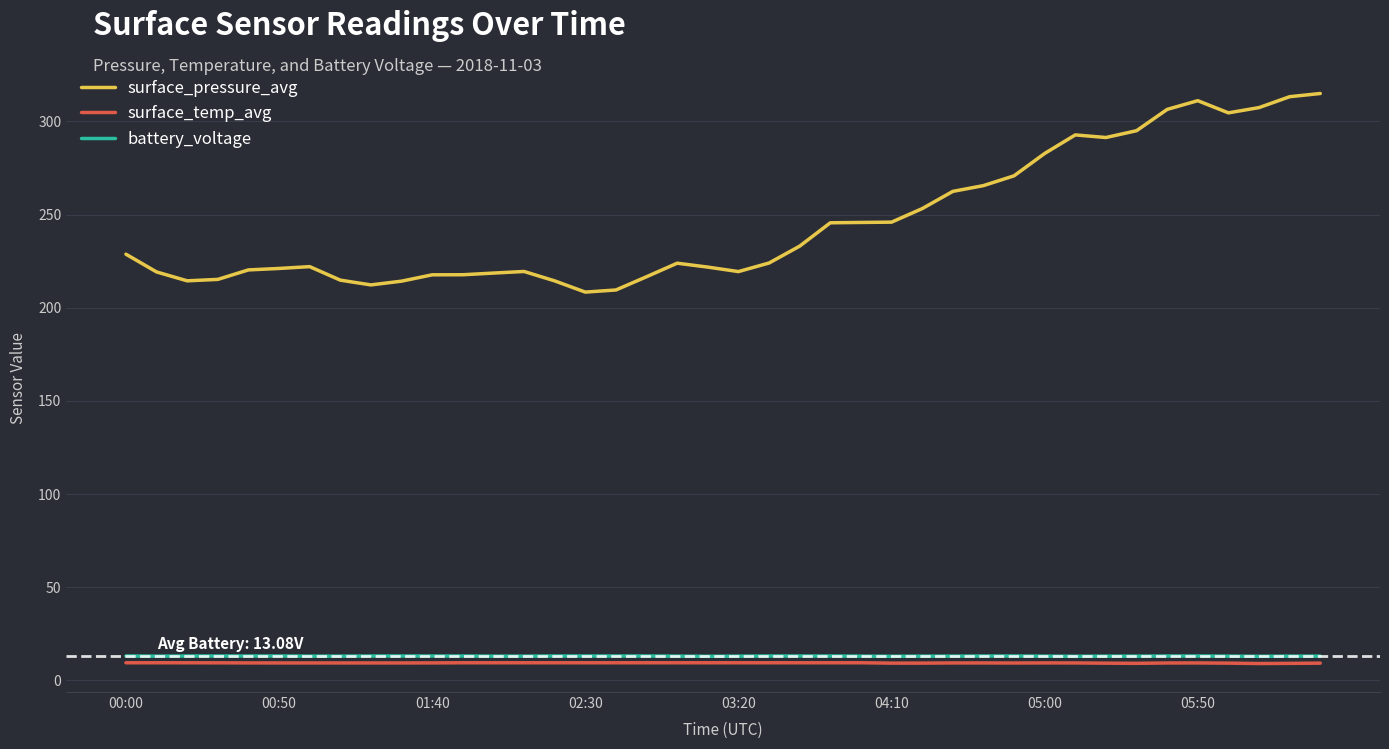

What is the highest value of the surface_pressure_avg series?

315.0